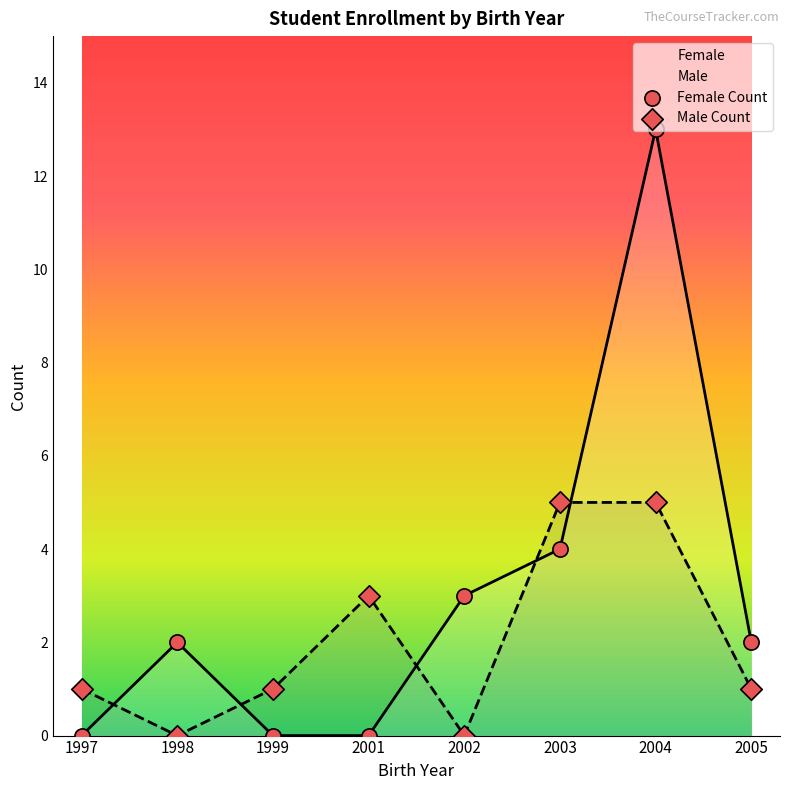

What is the total value across all series at 2001?

3